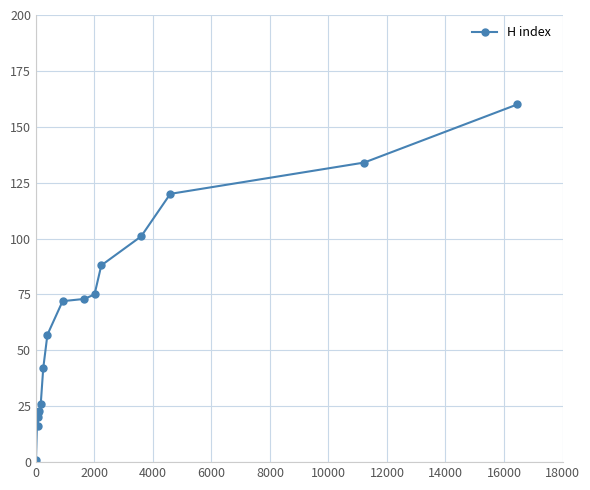

What is the value of the 13th point from the left?

88